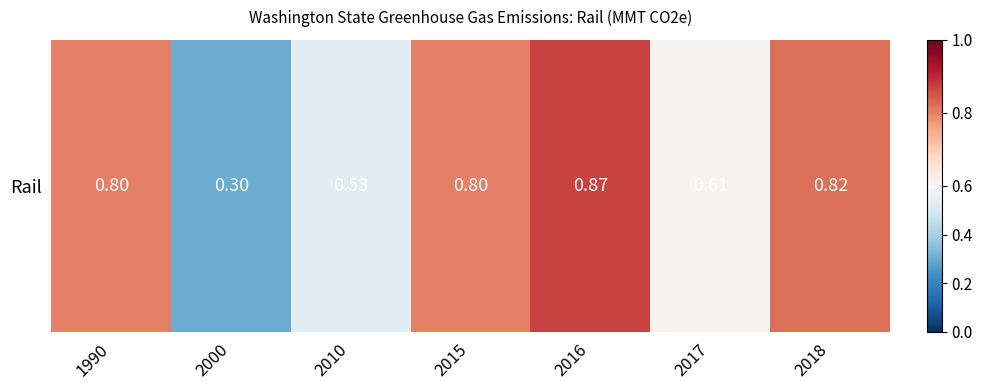

The chart shows a value of 0.8 at 1990. True or false?

True